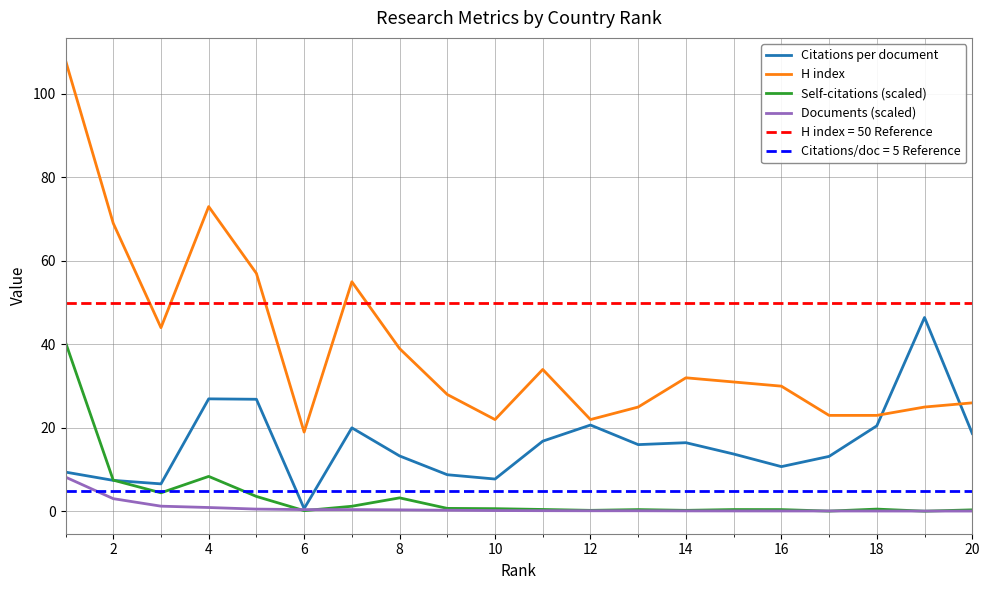

Is the value of Documents (scaled) at 8 greater than the value of Citations per document at 20?

No